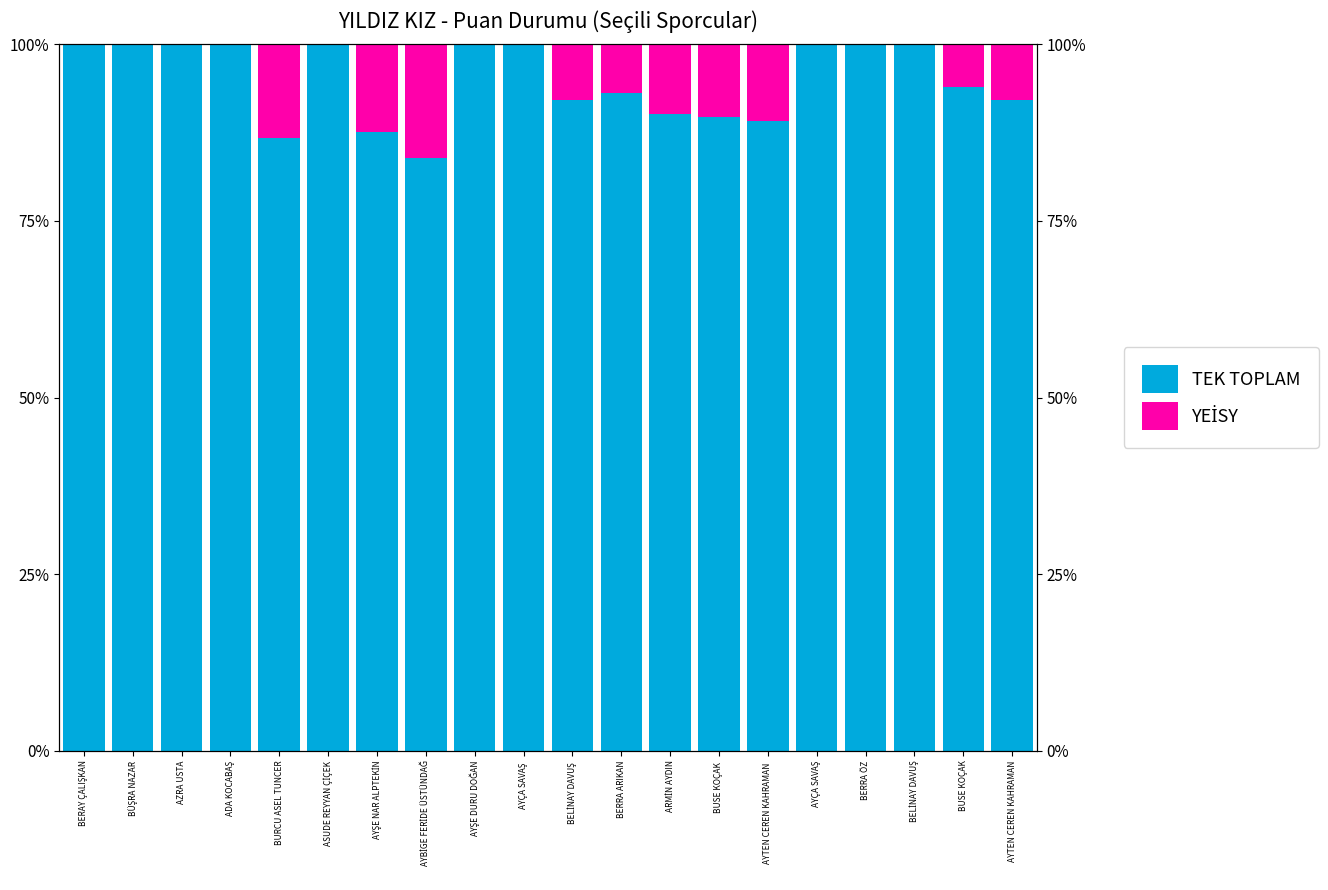

Rank the series at BELİNAY DAVUŞ from lowest to highest value.

YEİSY, TEK TOPLAM